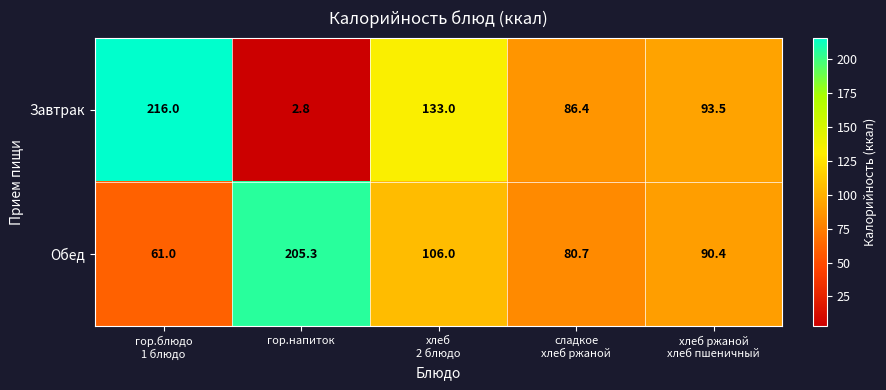

What is the minimum value shown in the chart?

2.8